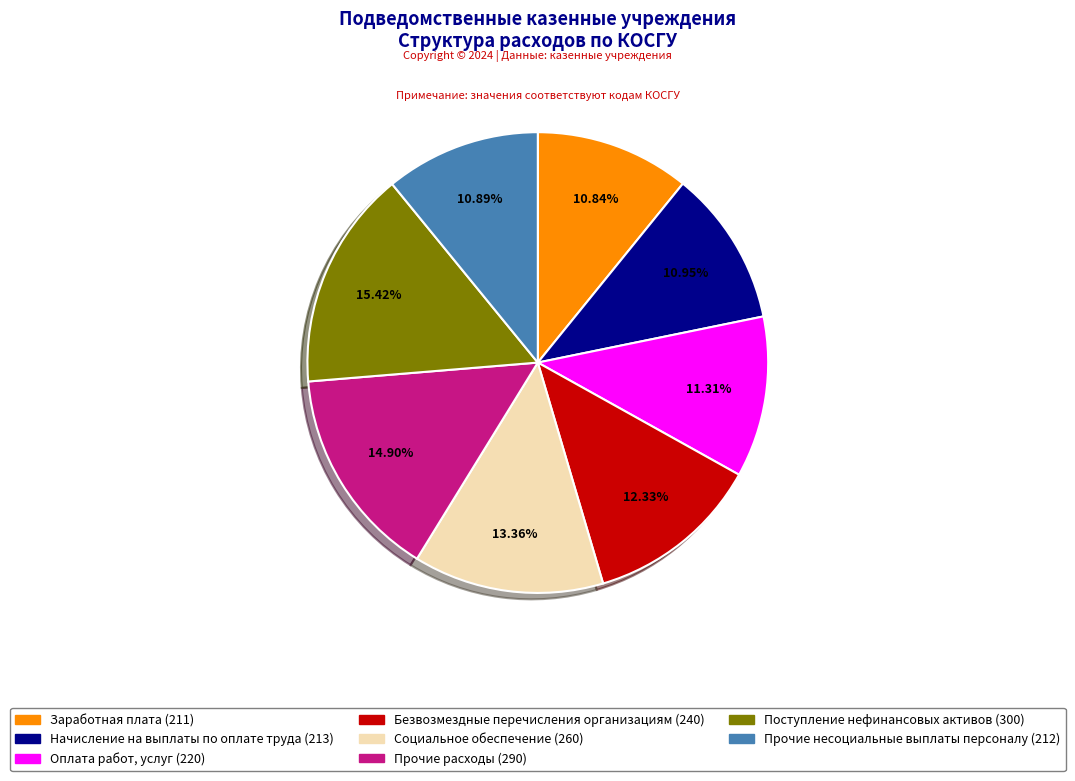

Which category has the biggest portion of the pie?

Поступление нефинансовых активов